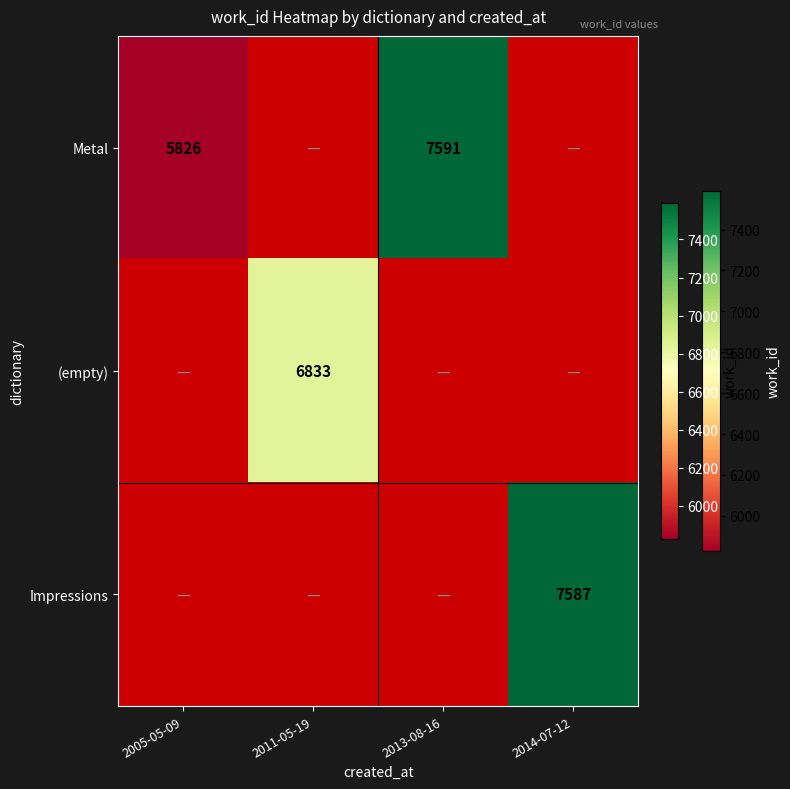

The value of (empty) at 2011-05-19 is 9290. True or false?

False